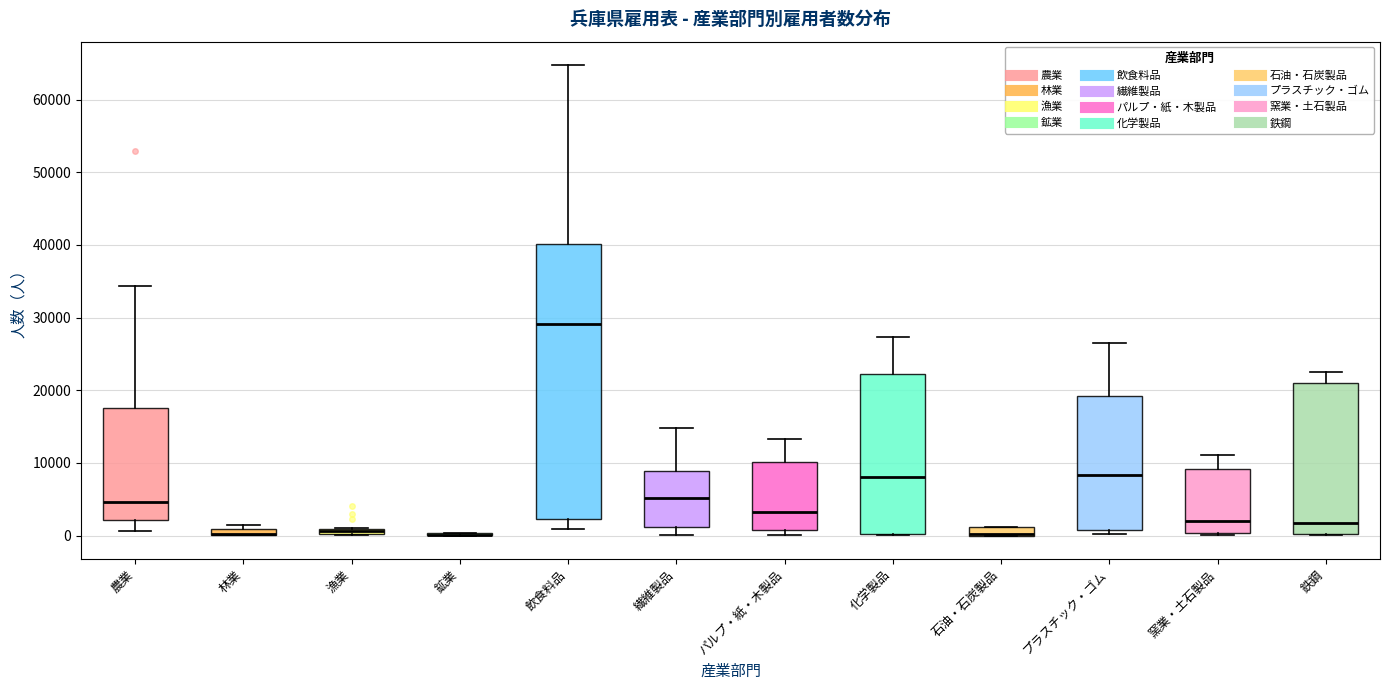

Where does the upper whisker of the box for プラスチック・ゴム end on the y-axis? The values are not printed on the chart, so give them approximately, as read against the axis.

27000